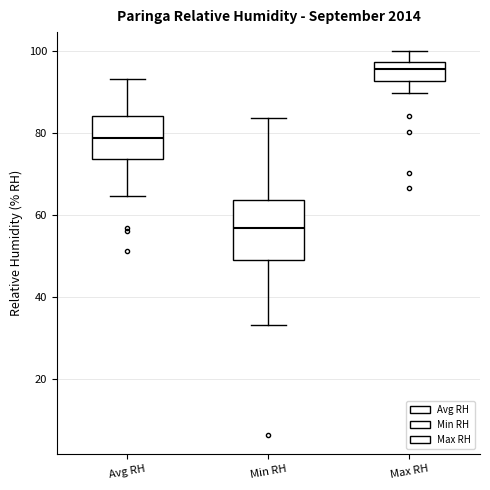

Reading left to right, transcribe this box plot: for each box, give where its median line is, the range the box spans, and where its two whiskers end, as read against the y-axis. The values are not printed on the chart, so give them approximately, as read against the axis.

Avg RH: median 78, box 74 to 84, whiskers 64 to 94
Min RH: median 56, box 48 to 64, whiskers 34 to 84
Max RH: median 96, box 92 to 98, whiskers 90 to 100